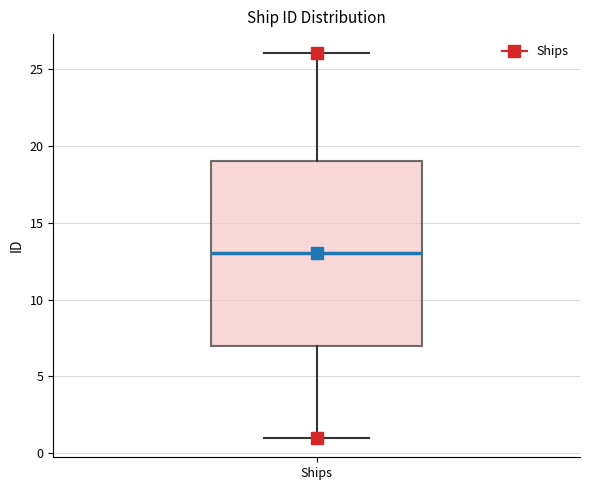

Transcribe this box plot: give where the median line is, the range the box spans, and where the two whiskers end, as read against the y-axis. The values are not printed on the chart, so give them approximately, as read against the axis.

median 13, box 7 to 19, whiskers 1 to 26